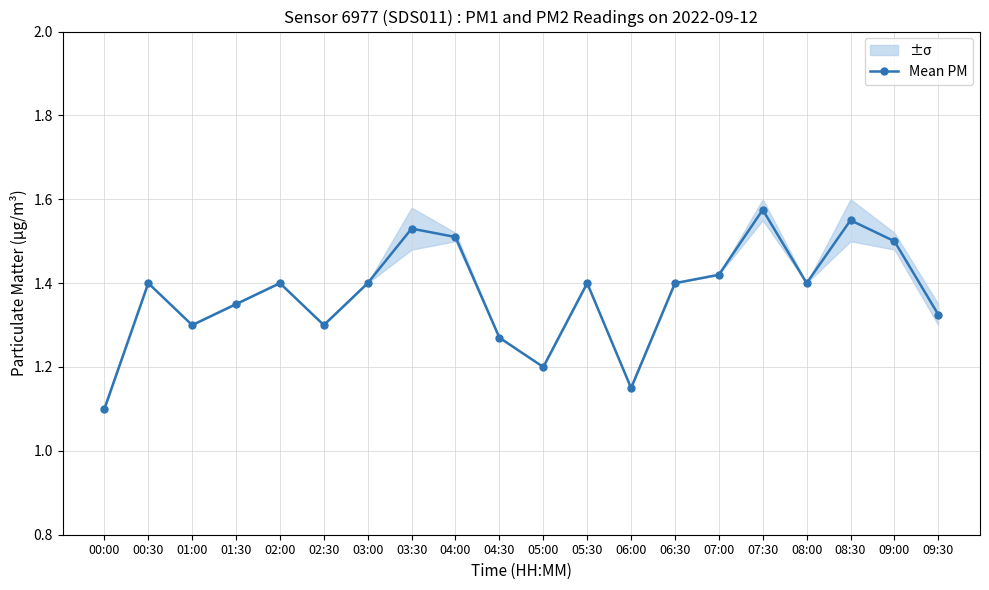

Is it true that the value at 00:30 is 2.1?

False